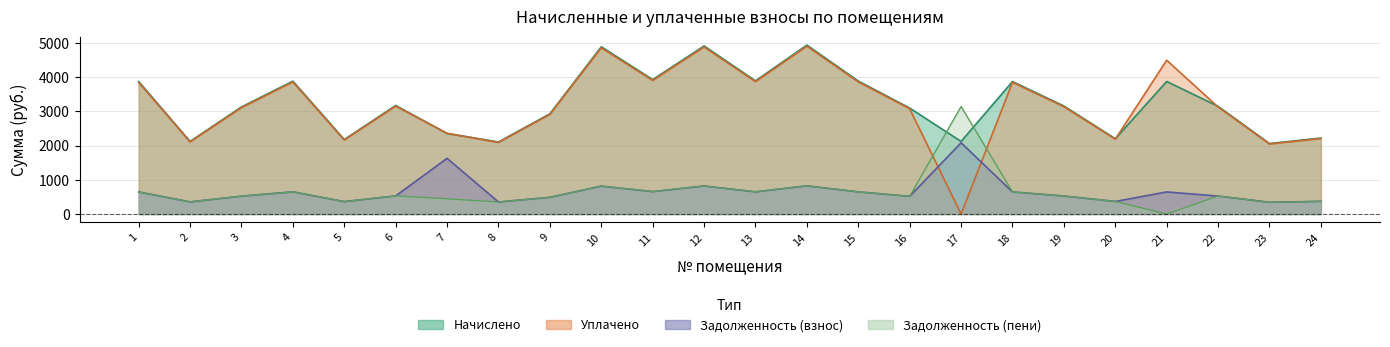

At which label does nachisleno reach its minimum?

23